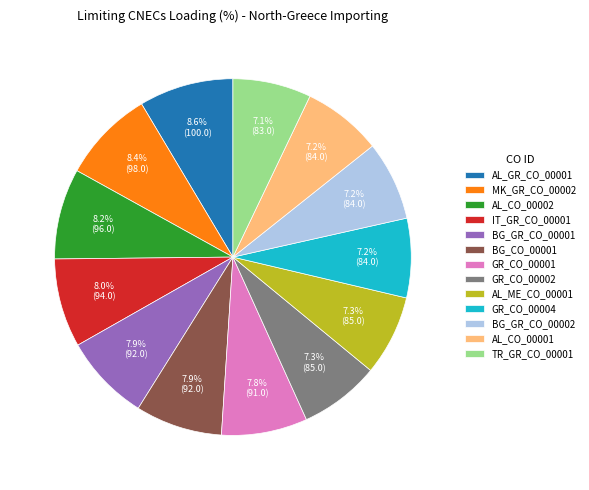

What is the ratio of the value at MK_GR_CO_00002 to the value at GR_CO_00004?

1.2